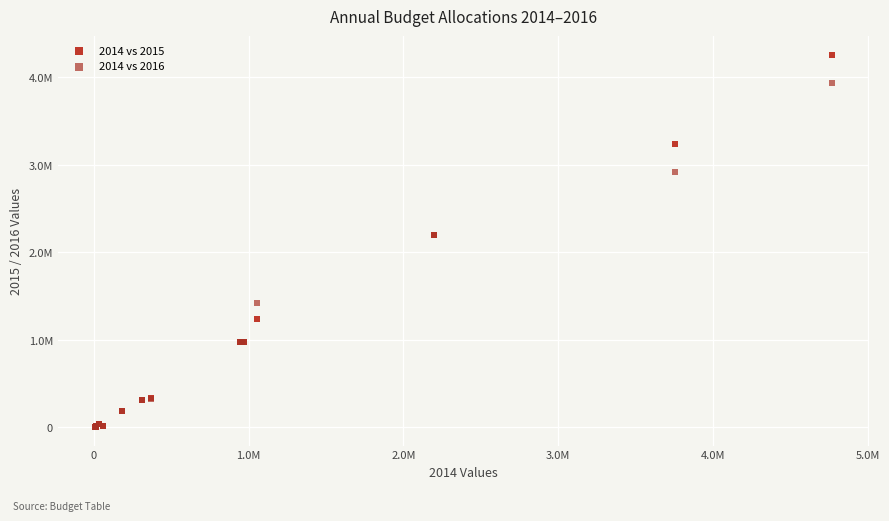

Which series contains the highest Y value?

2014 vs 2015